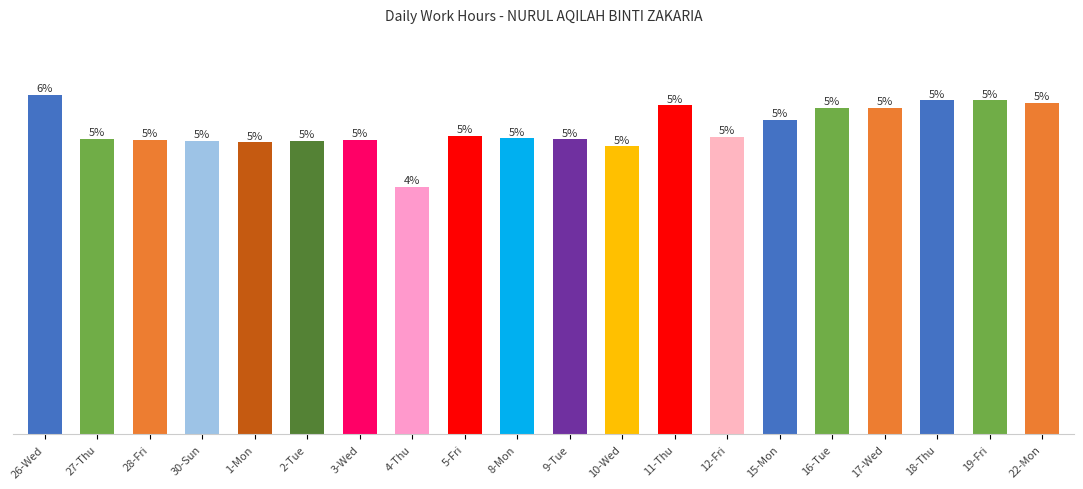

List the labels in order of value, largest first.

26-Wed, 18-Thu, 19-Fri, 22-Mon, 11-Thu, 16-Tue, 17-Wed, 15-Mon, 5-Fri, 12-Fri, 8-Mon, 27-Thu, 9-Tue, 28-Fri, 3-Wed, 30-Sun, 2-Tue, 1-Mon, 10-Wed, 4-Thu